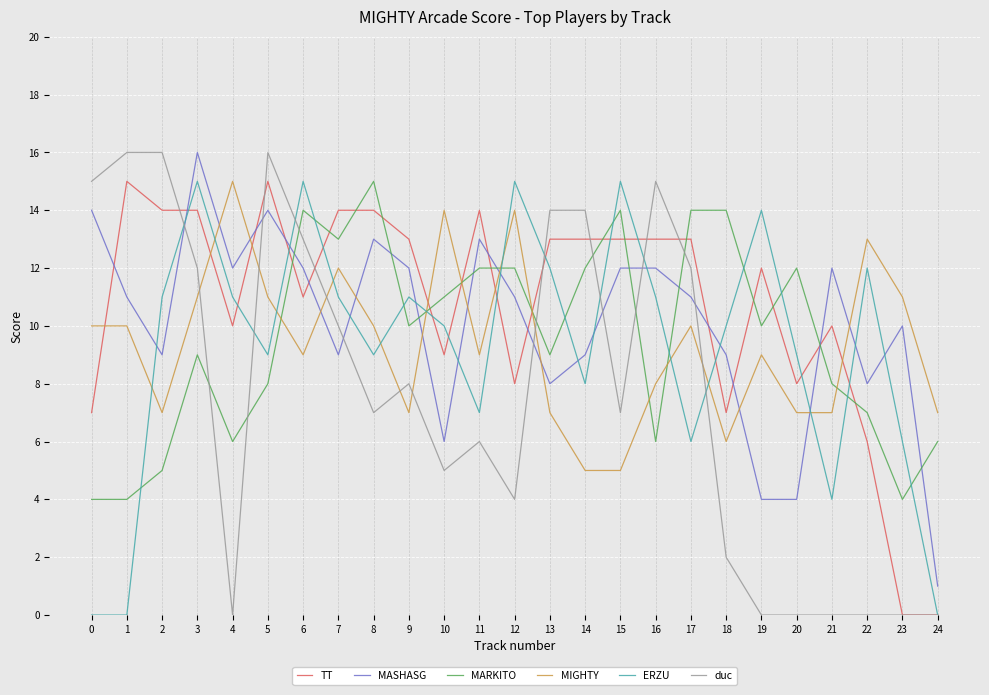

At which category does MASHASG reach its first local peak?

3